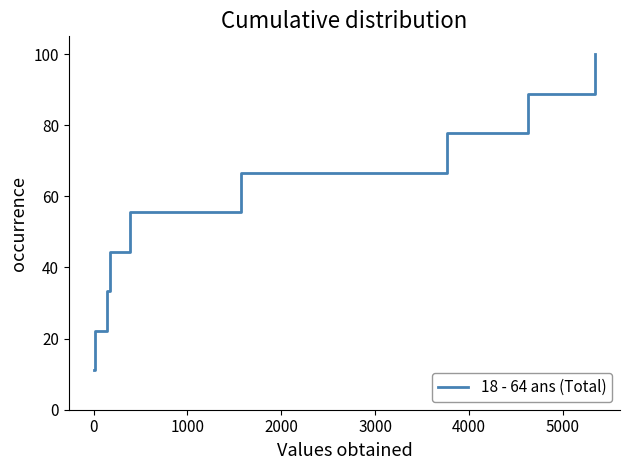

What is the greatest value displayed?

100.0